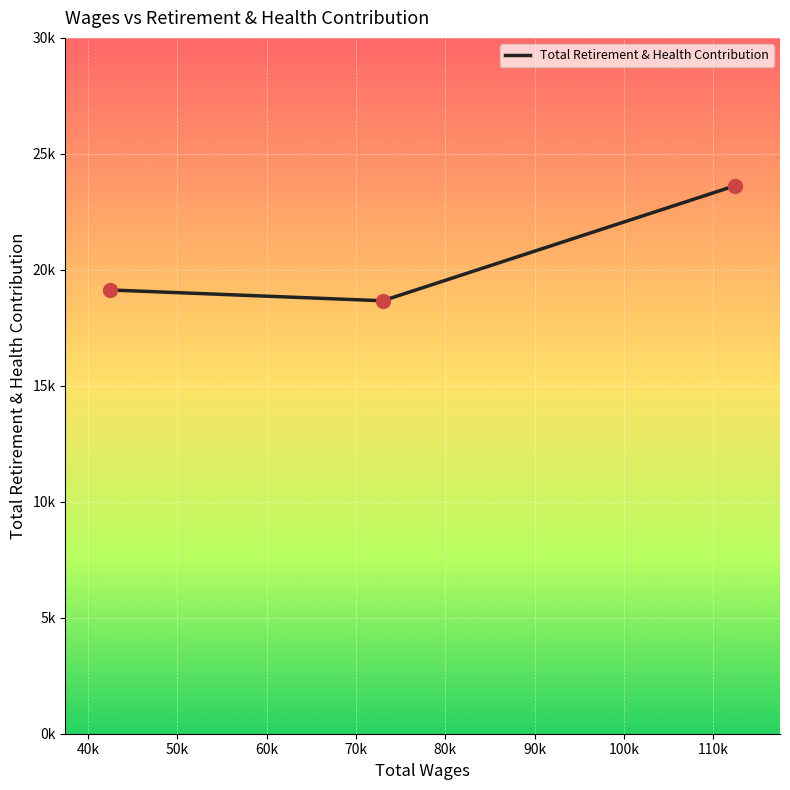

Approximately how many times larger is the value at 112469.0 compared to 72987.0?

1.3